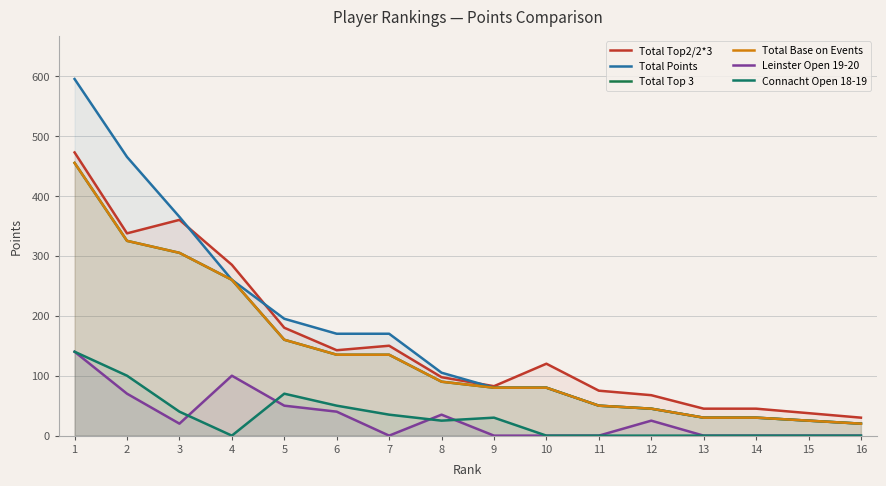

What is the maximum value for Total Top 3?

455.0